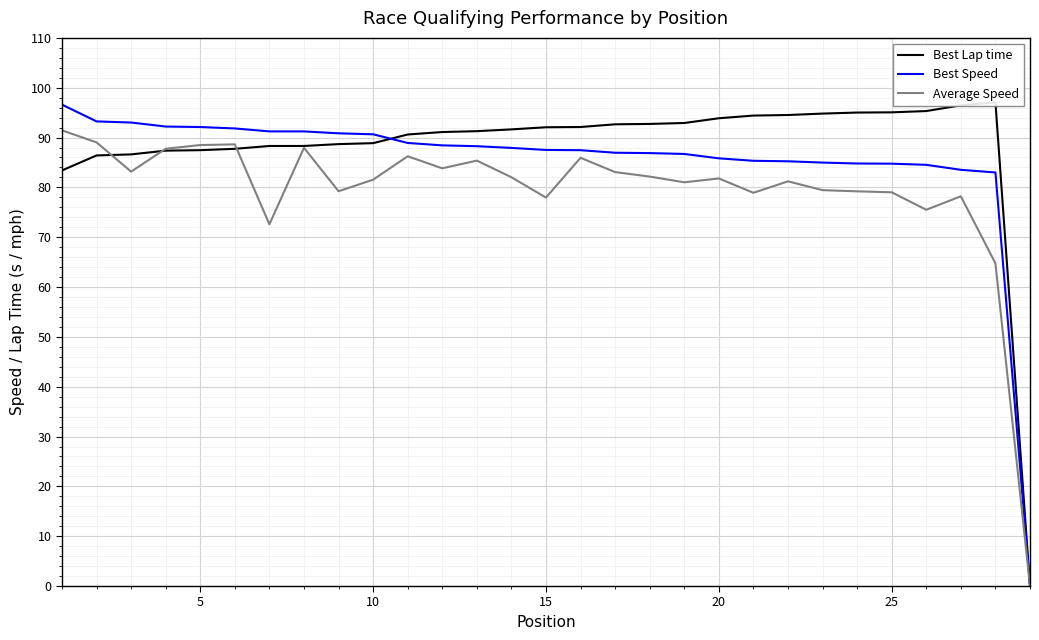

What is the average value of the Best Lap time series?

88.2